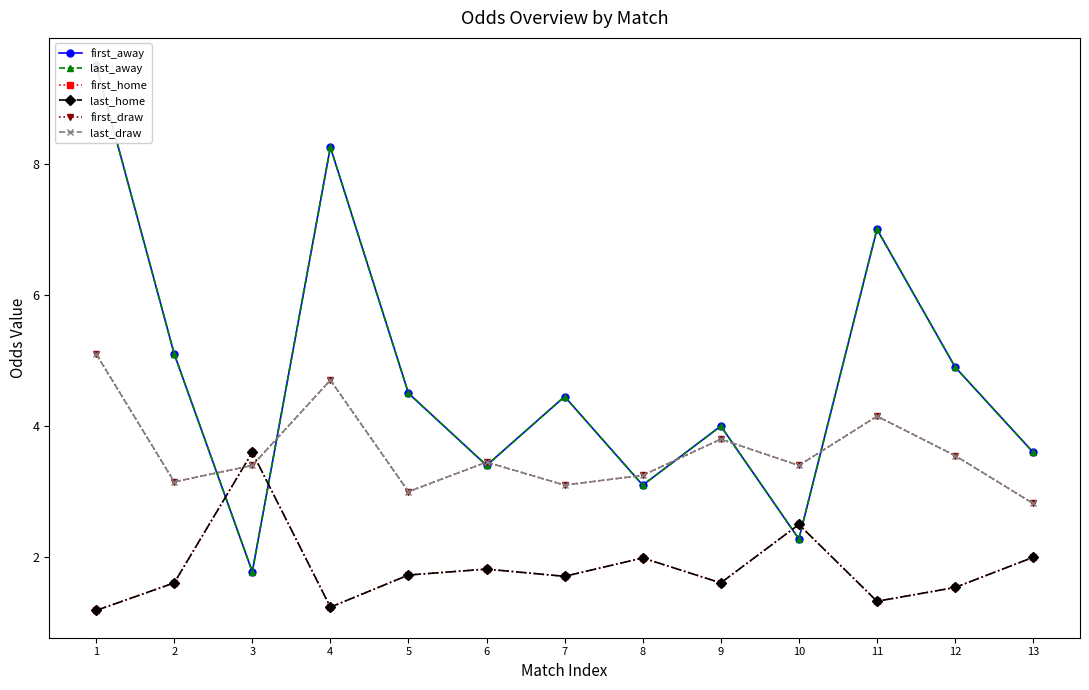

Reading left to right, extract all data points from this chart.

first_away: 1=9.5	2=5.1	3=1.8	4=8.2	5=4.5	6=3.4	7=4.5	8=3.1	9=4.0	10=2.3	11=7.0	12=4.9	13=3.6
last_away: 1=9.5	2=5.1	3=1.8	4=8.2	5=4.5	6=3.4	7=4.5	8=3.1	9=4.0	10=2.3	11=7.0	12=4.9	13=3.6
first_home: 1=1.2	2=1.6	3=3.6	4=1.2	5=1.7	6=1.8	7=1.7	8=2.0	9=1.6	10=2.5	11=1.3	12=1.5	13=2.0
last_home: 1=1.2	2=1.6	3=3.6	4=1.2	5=1.7	6=1.8	7=1.7	8=2.0	9=1.6	10=2.5	11=1.3	12=1.5	13=2.0
first_draw: 1=5.1	2=3.1	3=3.4	4=4.7	5=3.0	6=3.5	7=3.1	8=3.2	9=3.8	10=3.4	11=4.2	12=3.5	13=2.8
last_draw: 1=5.1	2=3.1	3=3.4	4=4.7	5=3.0	6=3.5	7=3.1	8=3.2	9=3.8	10=3.4	11=4.2	12=3.5	13=2.8